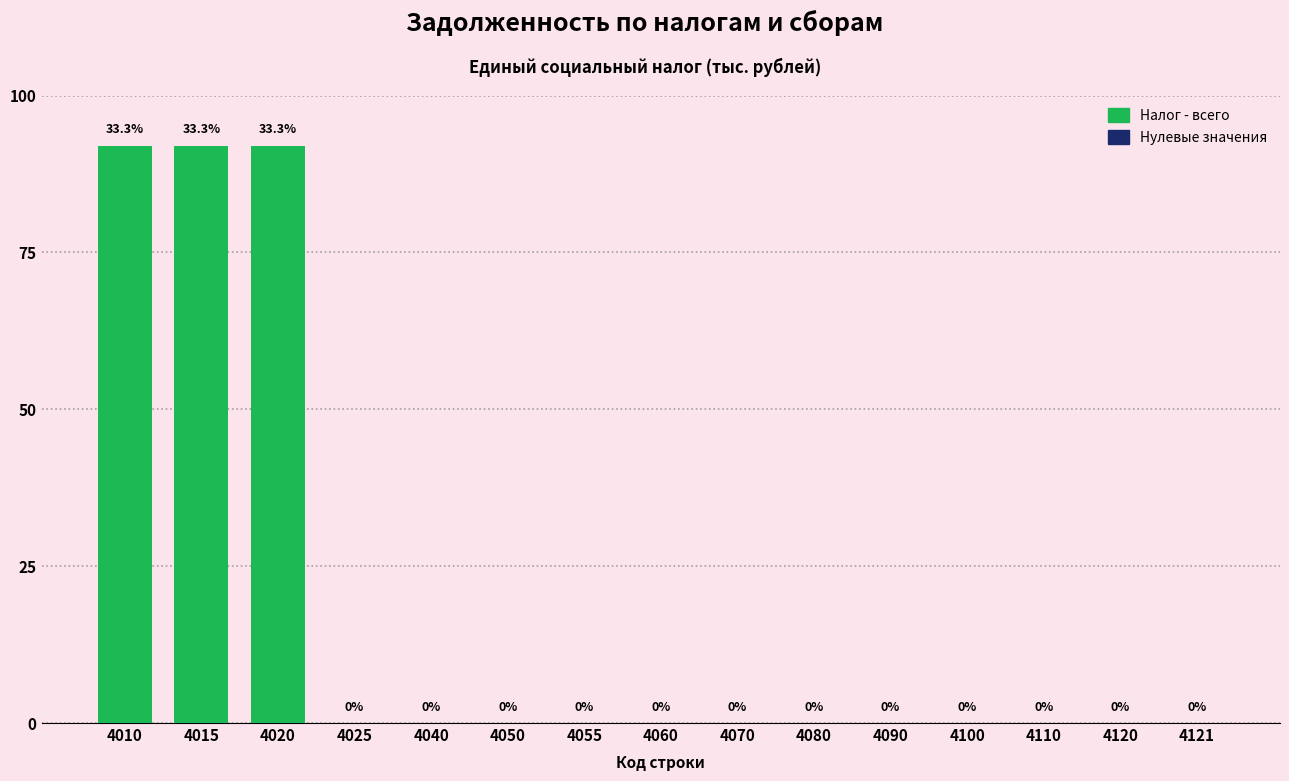

Reading left to right, what are all the values shown in this chart?

4010=92	4015=92	4020=92	4025=0	4040=0	4050=0	4055=0	4060=0	4070=0	4080=0	4090=0	4100=0	4110=0	4120=0	4121=0